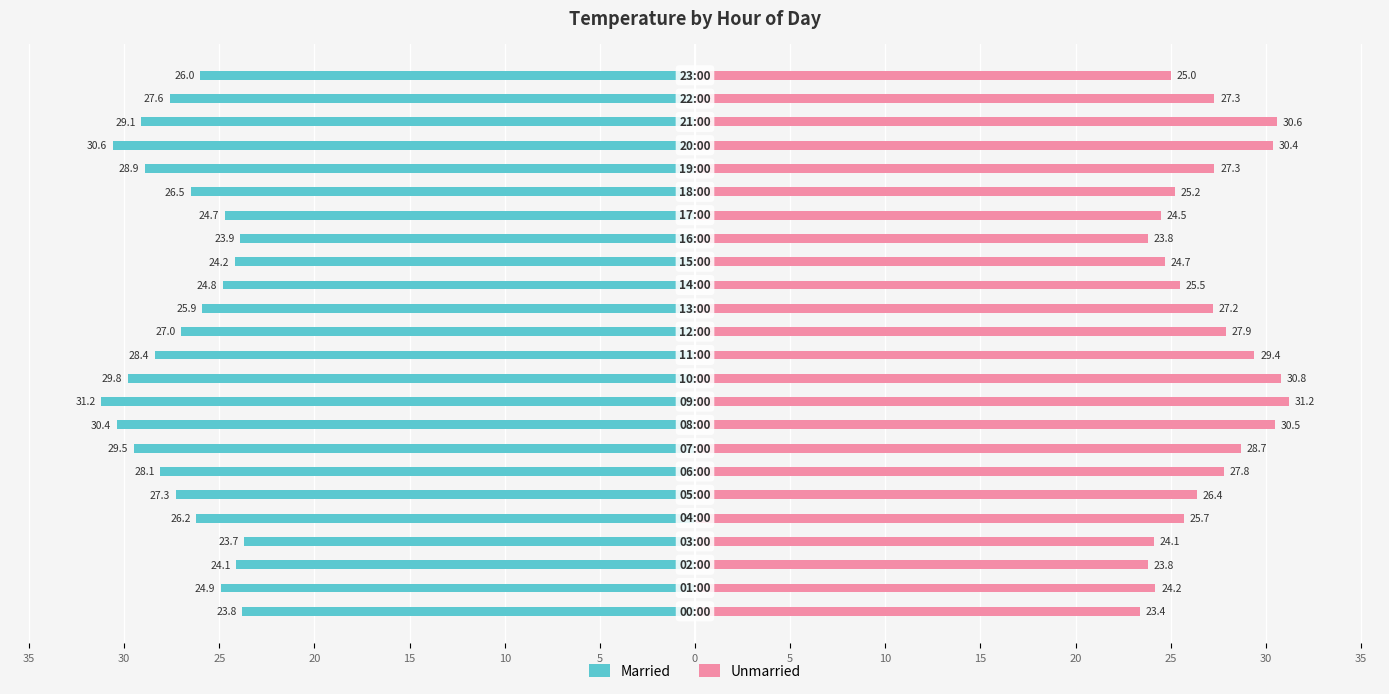

What is the label of the 9th bar from the right?

15